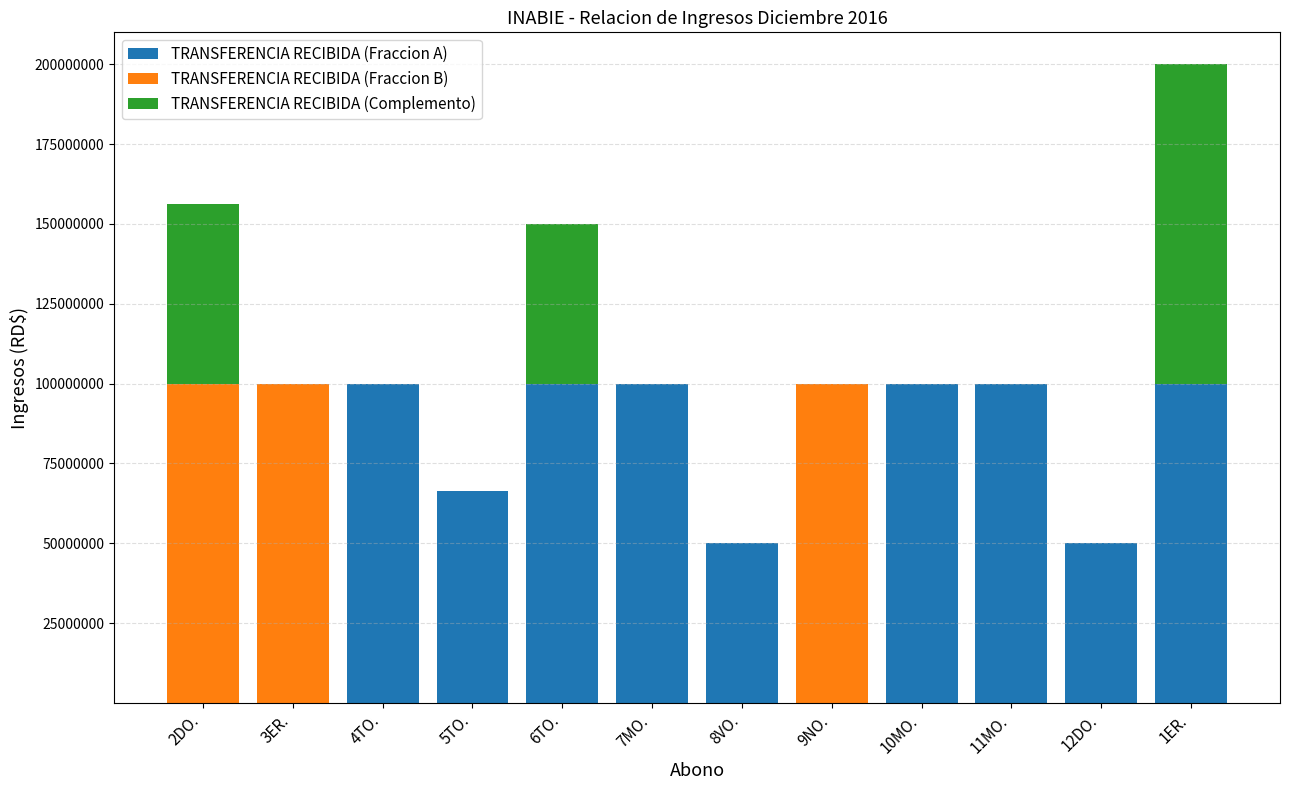

What is the sum of all TRANSFERENCIA RECIBIDA (Fraccion A) values?

766398131.0